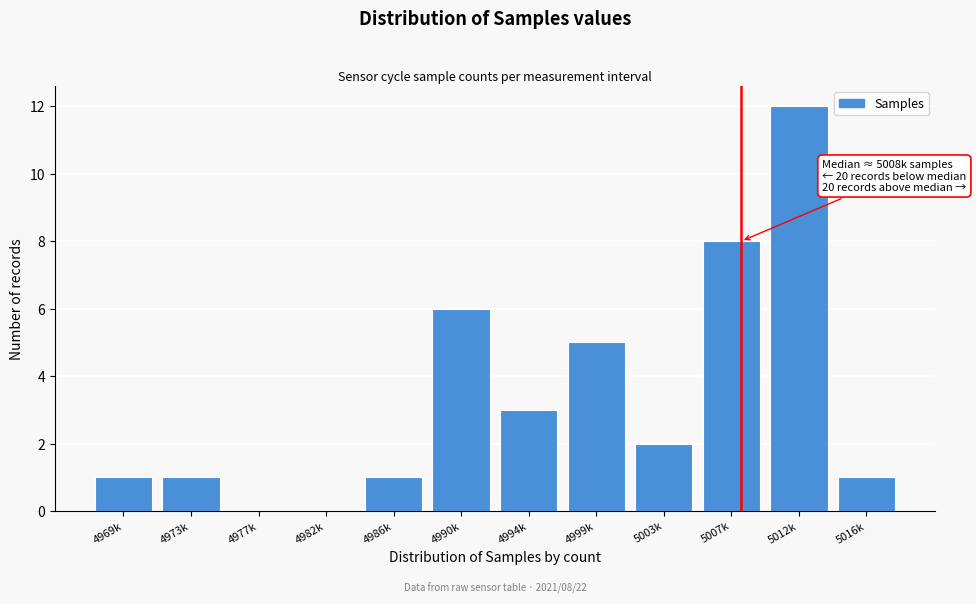

Reading right to left, list all the values displayed in this chart.

5016k=1	5012k=12	5007k=8	5003k=2	4999k=5	4994k=3	4990k=6	4986k=1	4982k=0	4977k=0	4973k=1	4969k=1